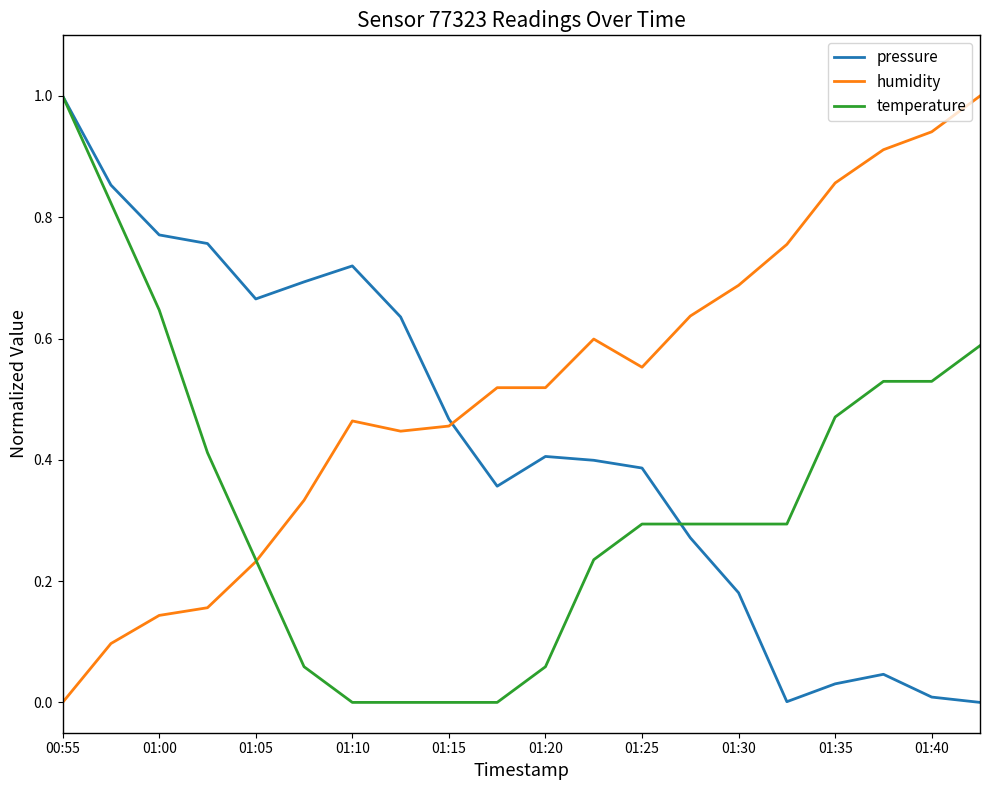

What is the sum of all temperature values?

6.8